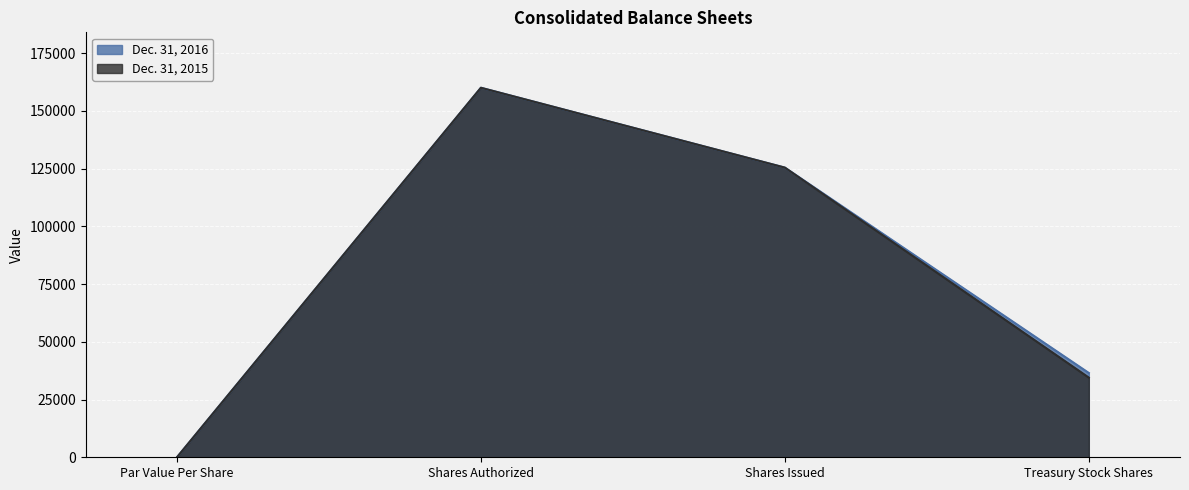

How many data points does each series have?

4